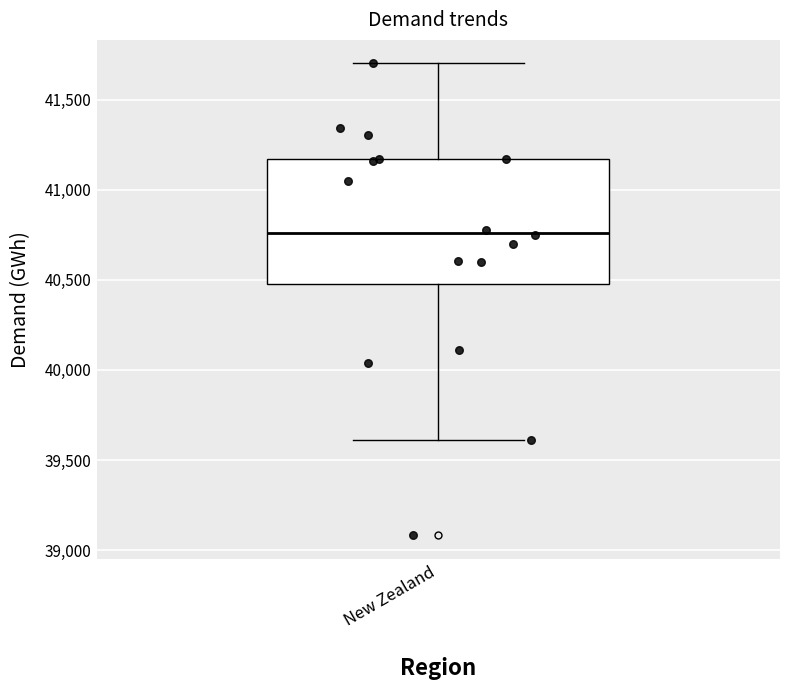

Transcribe this box plot: give where the median line is, the range the box spans, and where the two whiskers end, as read against the y-axis. The values are not printed on the chart, so give them approximately, as read against the axis.

median 40750, box 40500 to 41150, whiskers 39600 to 41700